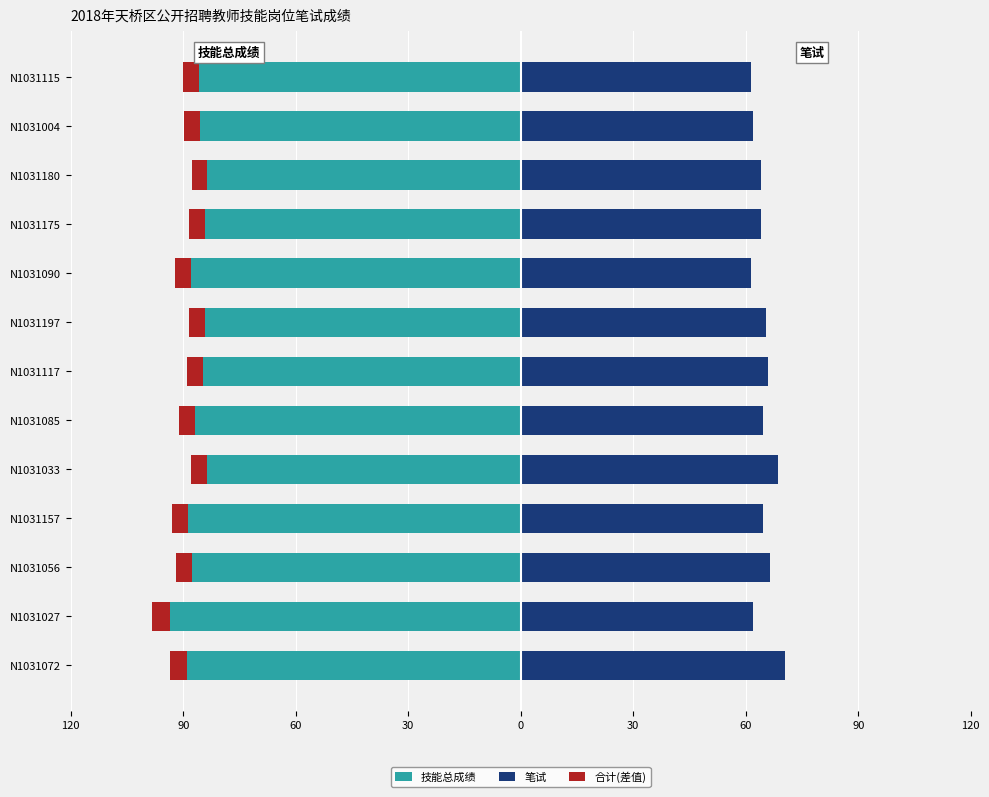

Is the value of 合计(差值) at N1031175 greater than the value of 笔试 at N1031072?

No